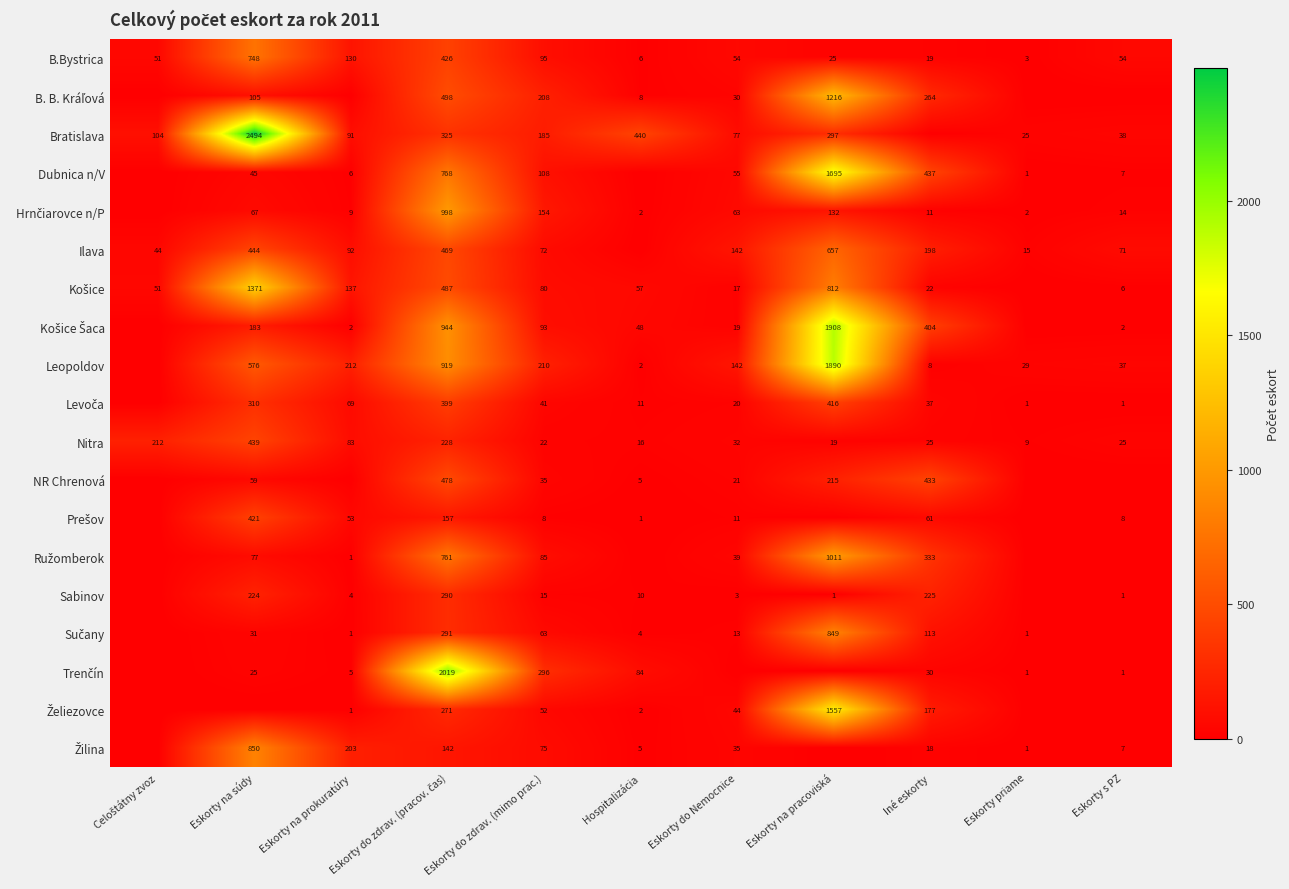

What is the total value across all series at Eskorty do zdrav. (mimo prac.)?

1897